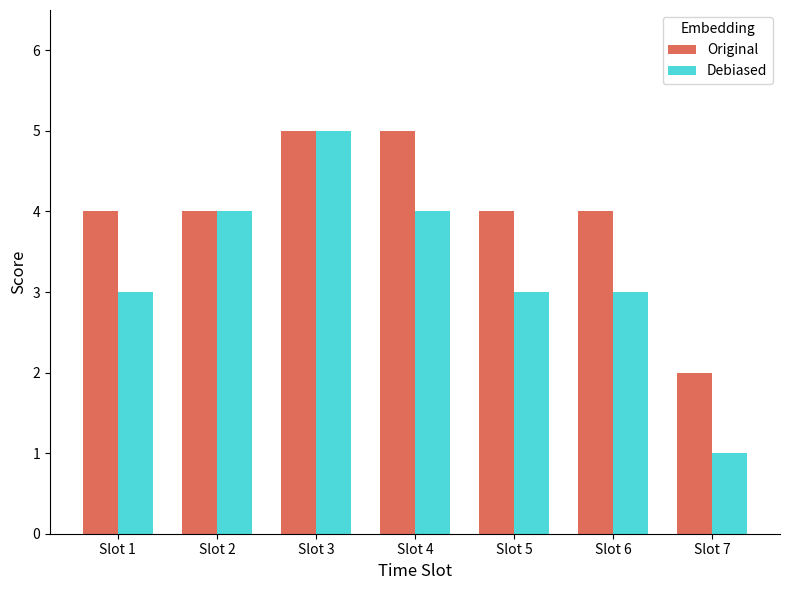

The value of Debiased at Slot 5 is 3. True or false?

True